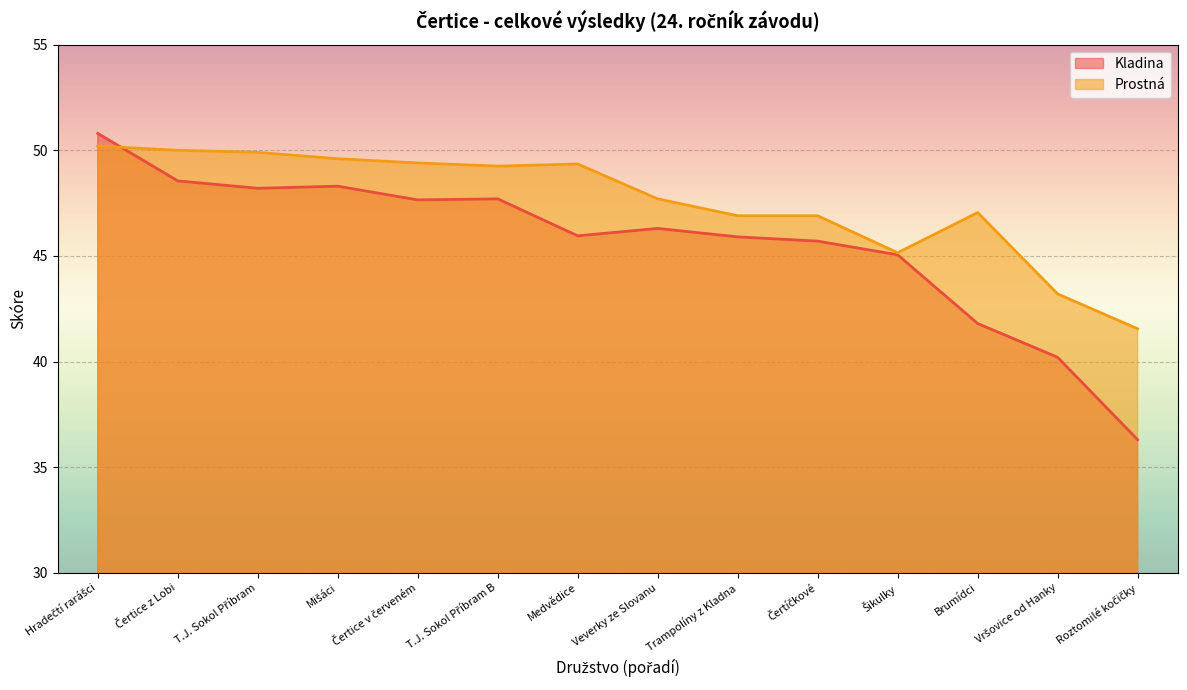

How many data points in Kladina are above 46?

7